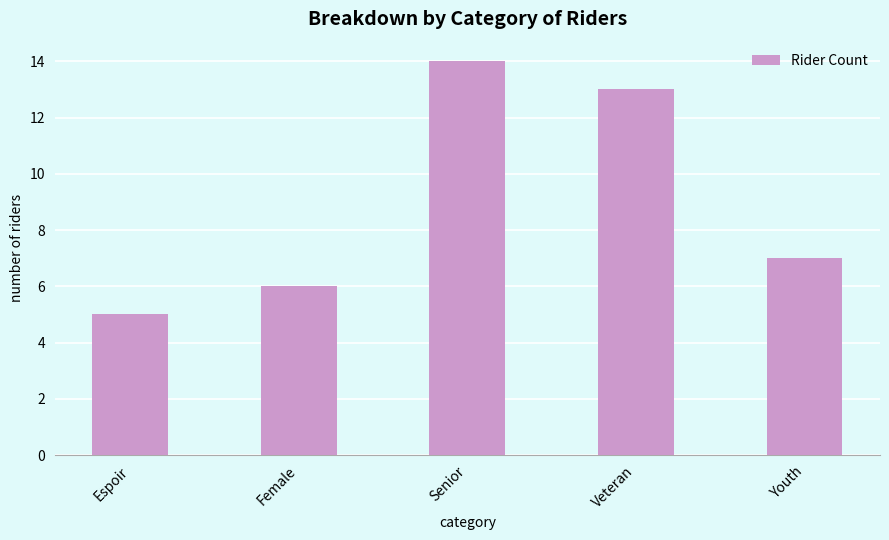

What is the label of the 4th bar from the left?

Veteran